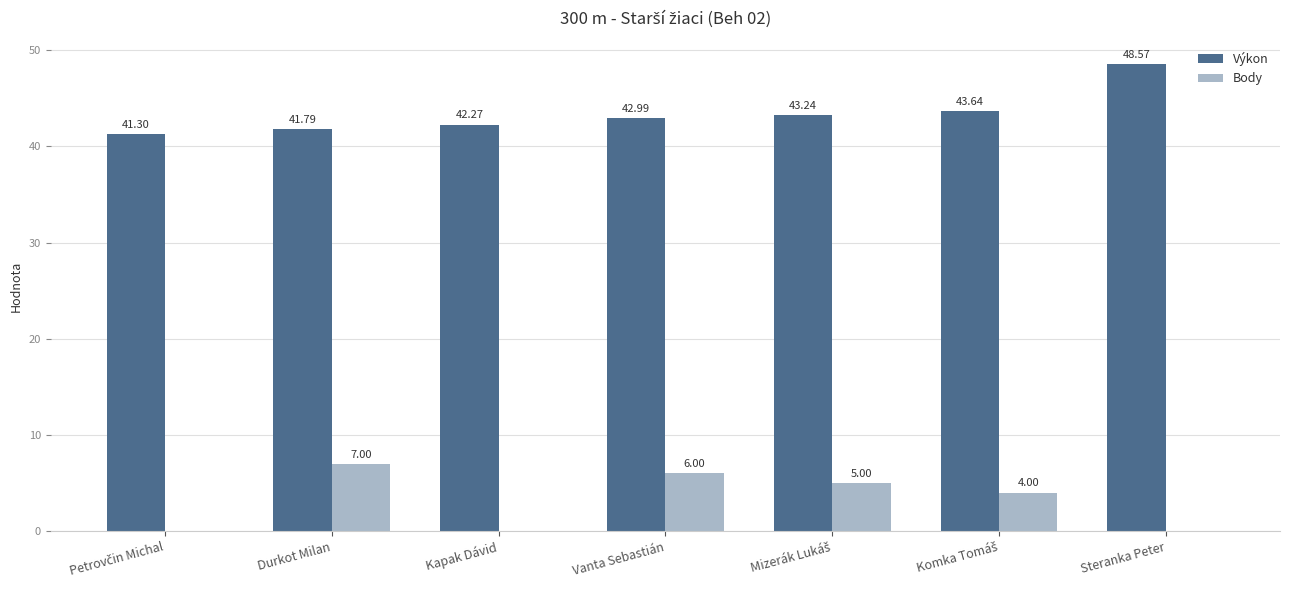

Where does the Body series first go above 4?

Durkot Milan